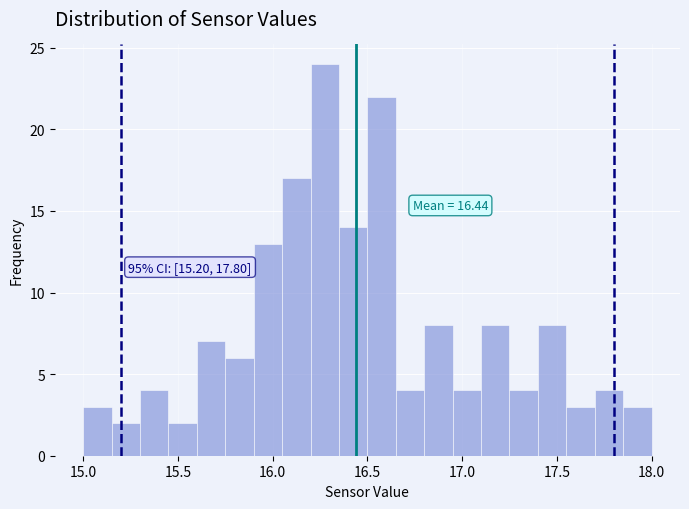

Around what value on the x-axis is the tallest bar? Give the approximate position of its centre, as read against the axis.

16.30